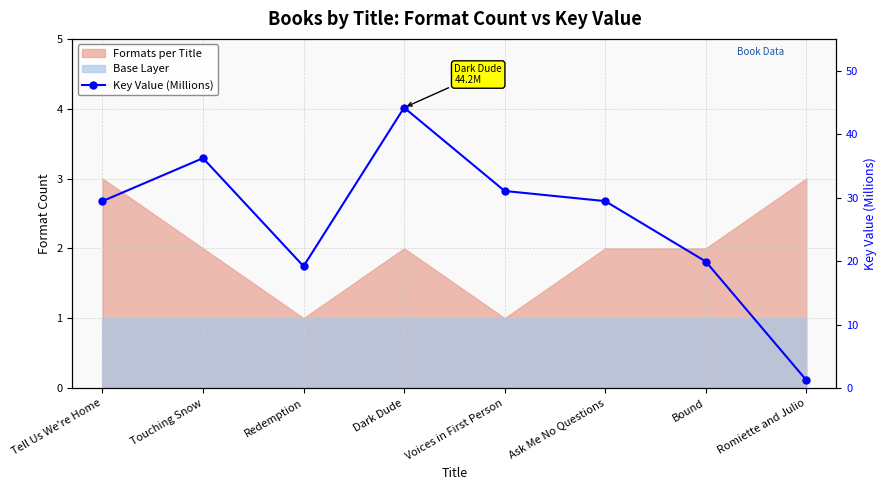

What is the change in value from Touching Snow to Romiette and Julio?

-35.0